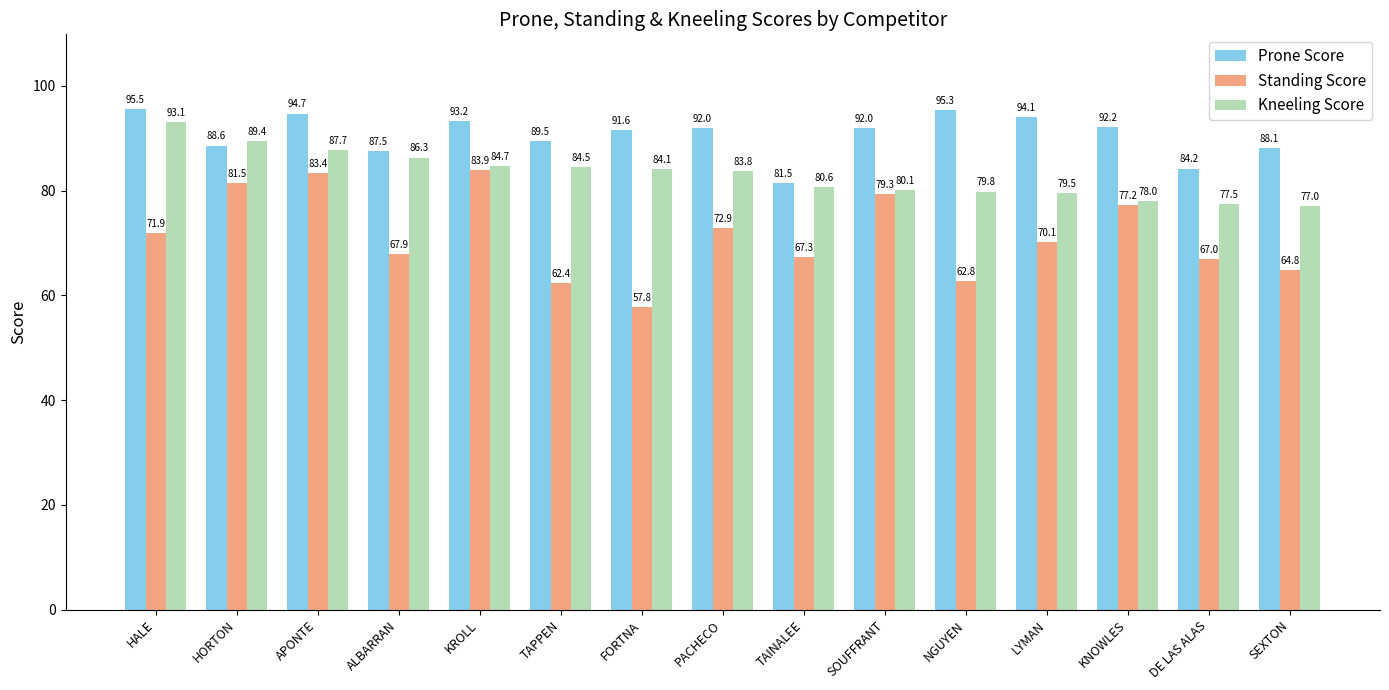

Are the bars horizontal?

No